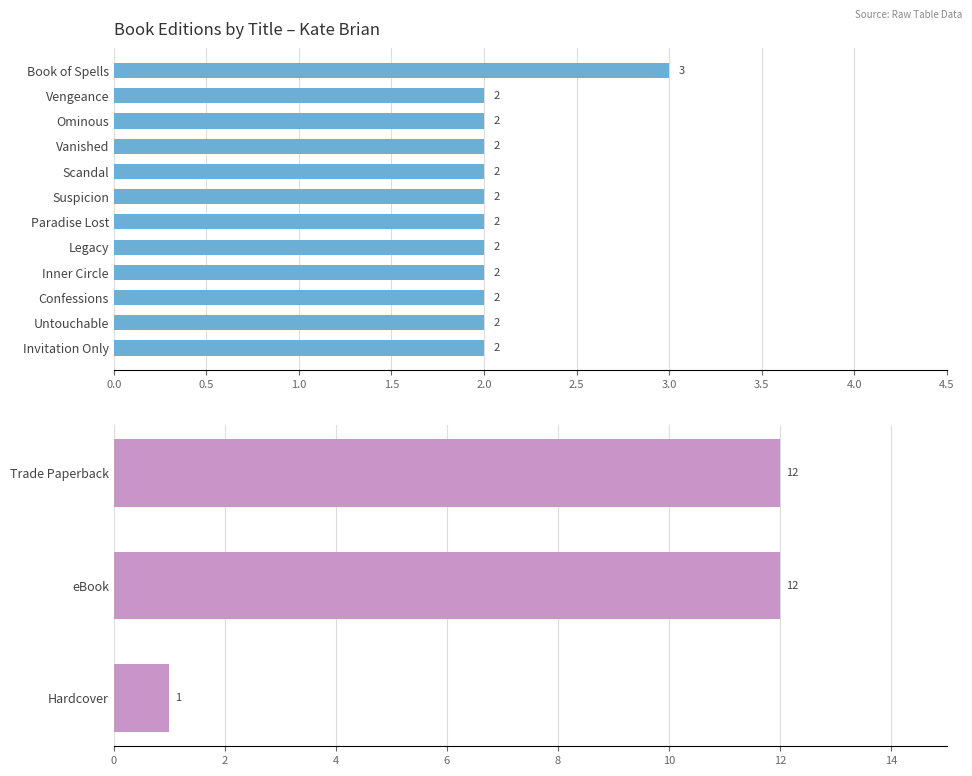

Rank the categories by value from highest to lowest.

Book of Spells, Vengeance, Ominous, Vanished, Scandal, Suspicion, Paradise Lost, Legacy, Inner Circle, Confessions, Untouchable, Invitation Only